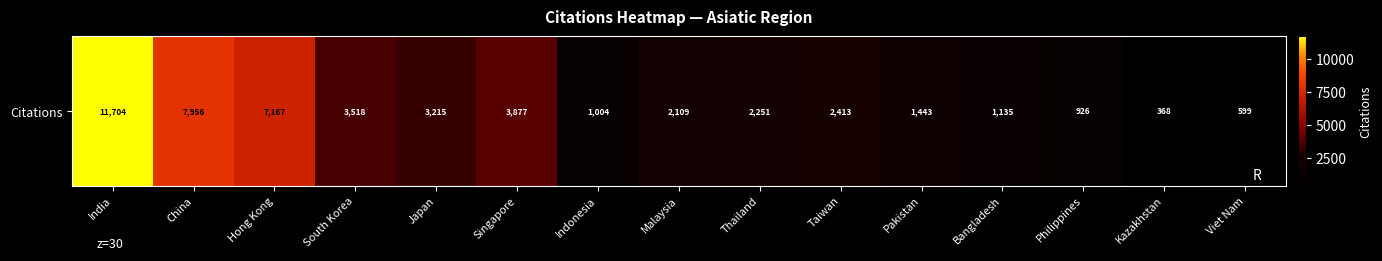

List the labels in order of value, largest first.

India, China, Hong Kong, Singapore, South Korea, Japan, Taiwan, Thailand, Malaysia, Pakistan, Bangladesh, Indonesia, Philippines, Viet Nam, Kazakhstan